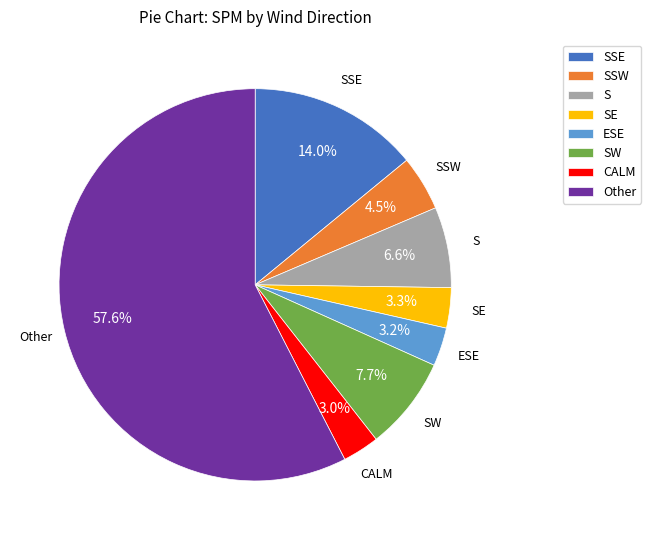

Which has a higher value, SSE or CALM?

SSE